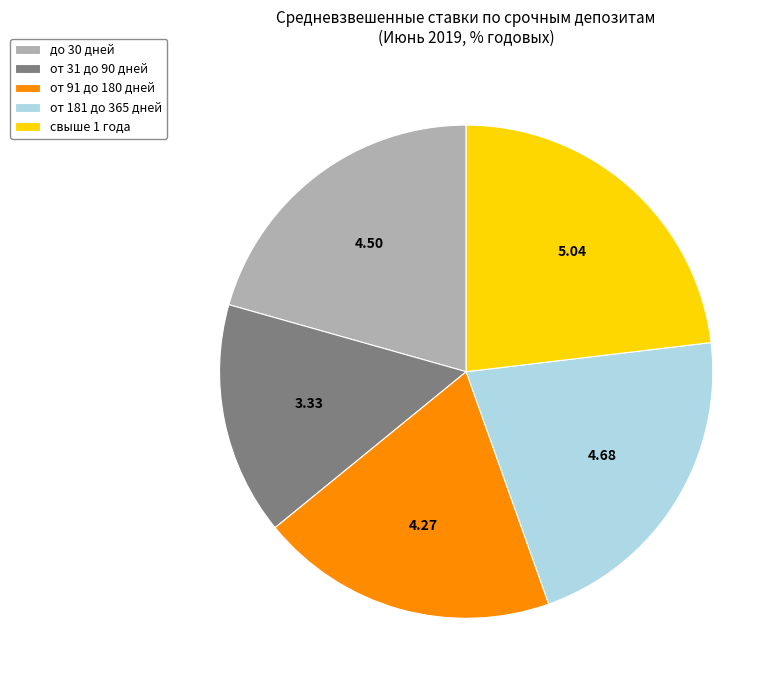

The от 31 до 90 дней slice represents 24% of the pie. True or false?

False